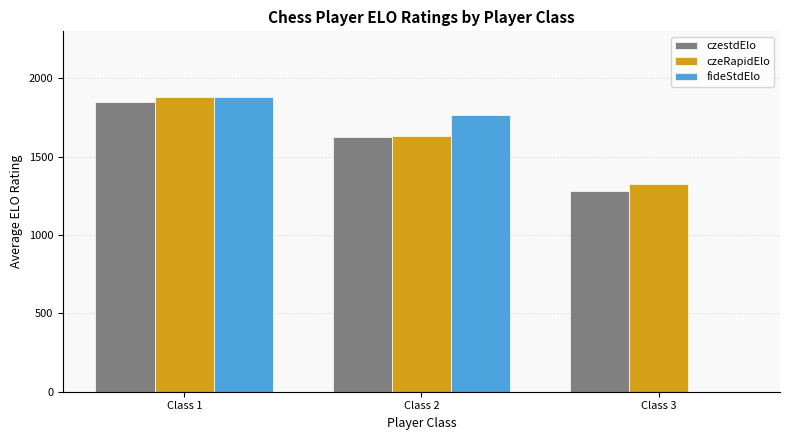

What is the maximum value shown in the chart?

1883.2